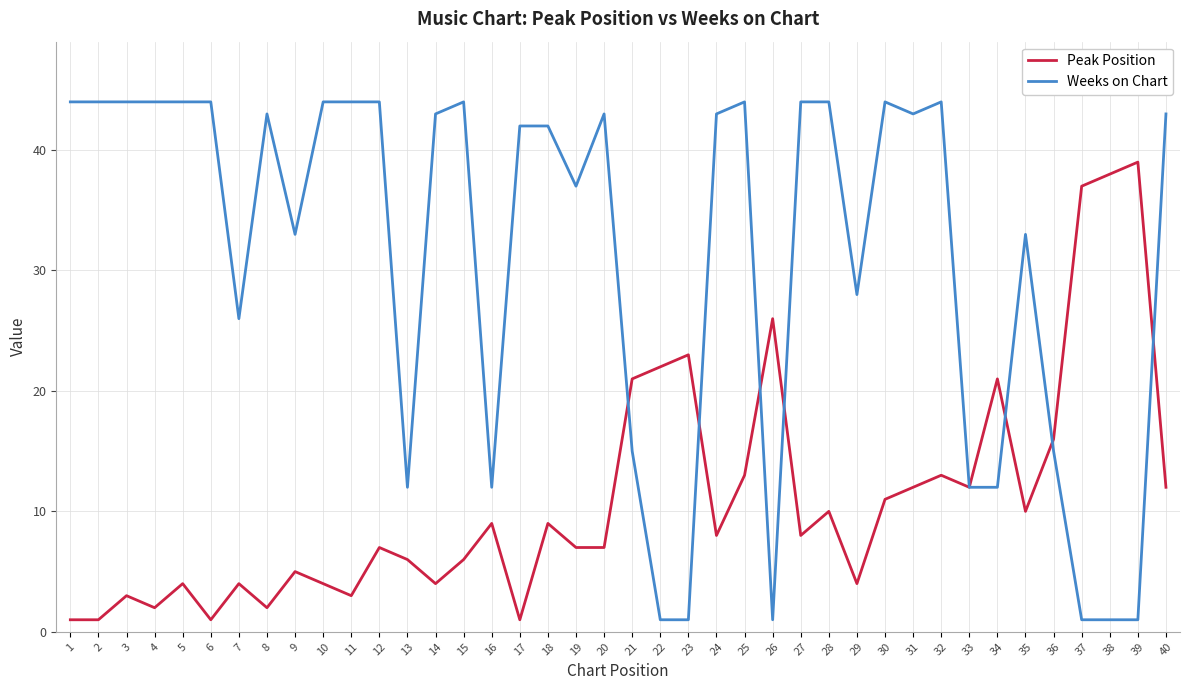

What is the minimum value shown in the chart?

1